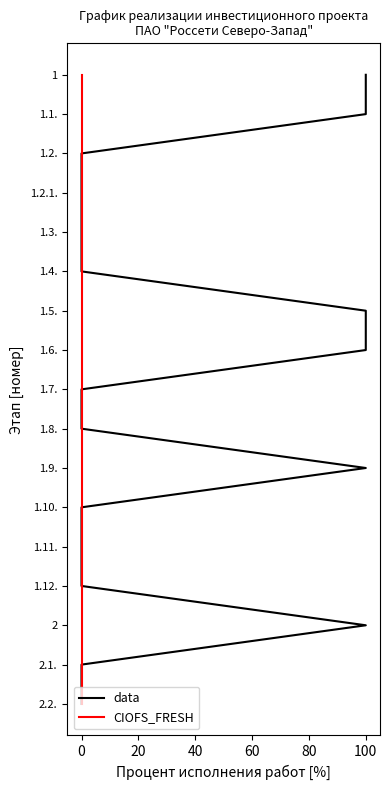

True or false: data and CIOFS_FRESH cross at least once.

False